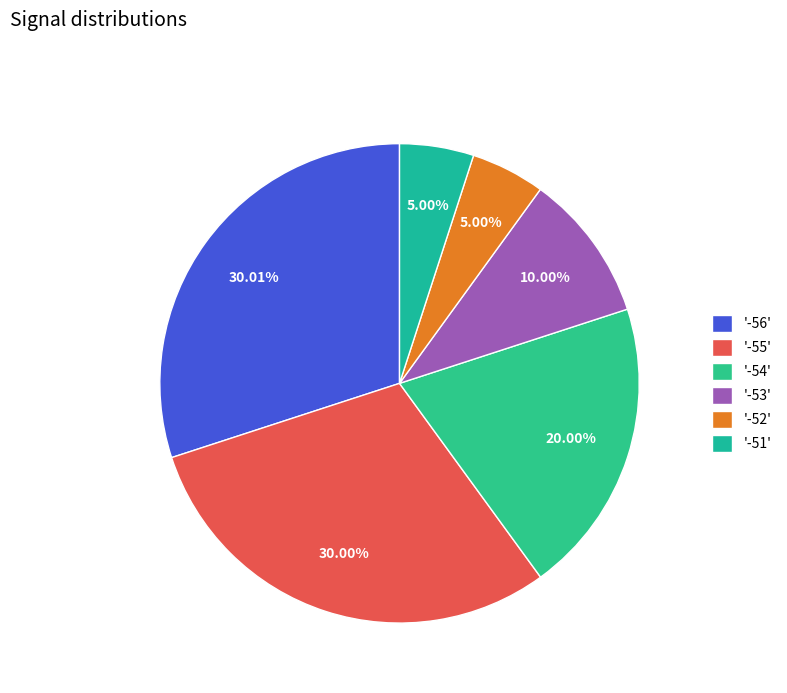

Which category has the biggest portion of the pie?

-56